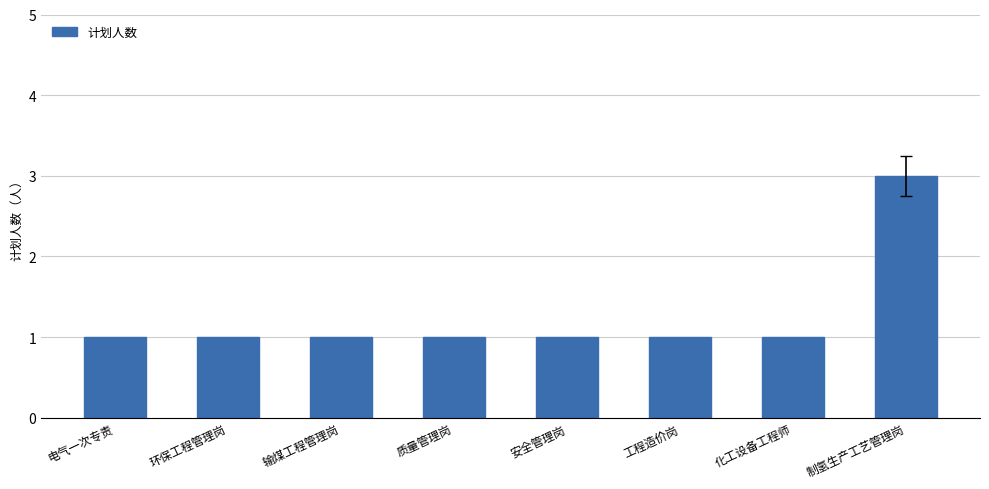

What is the sum of all values?

10